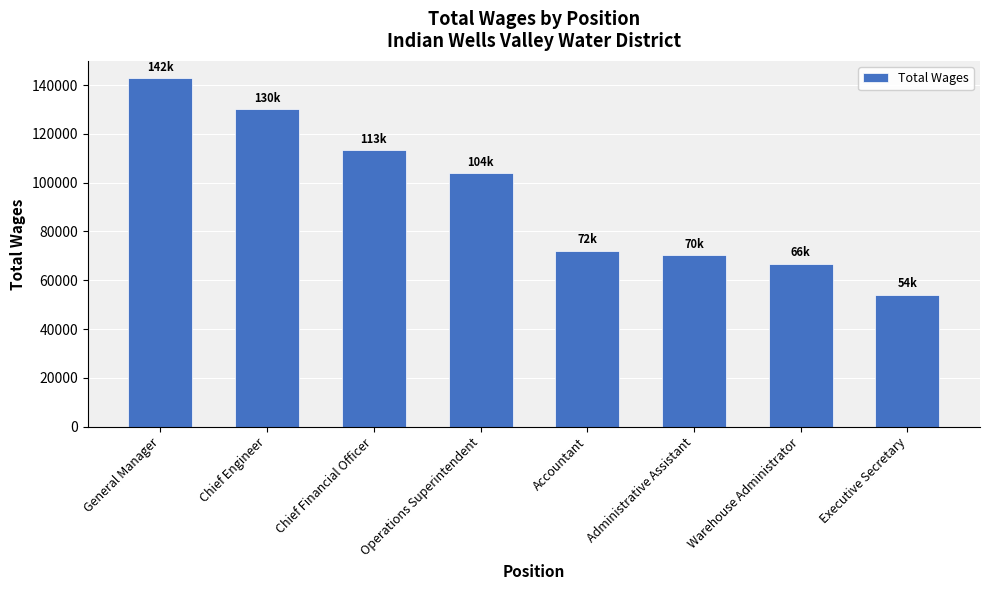

Are the bars grouped side by side (vs. stacked)?

No